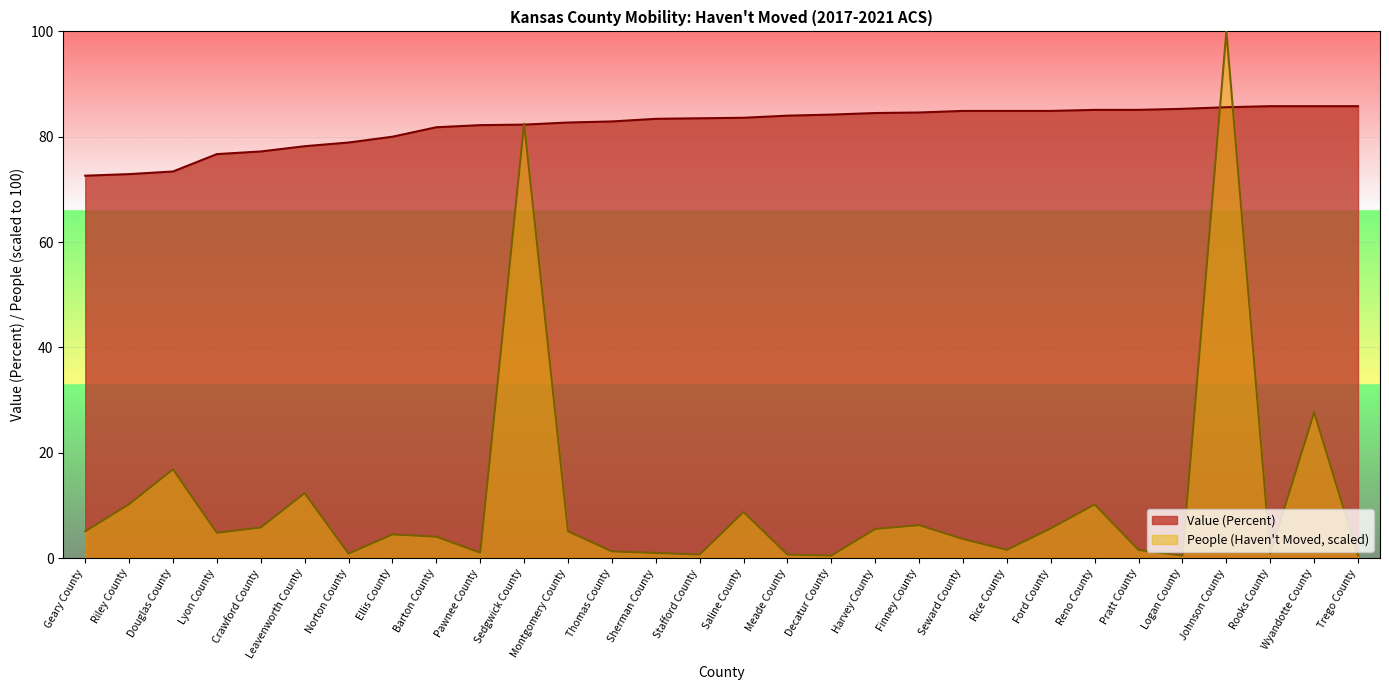

How many lines are shown in the chart?

2